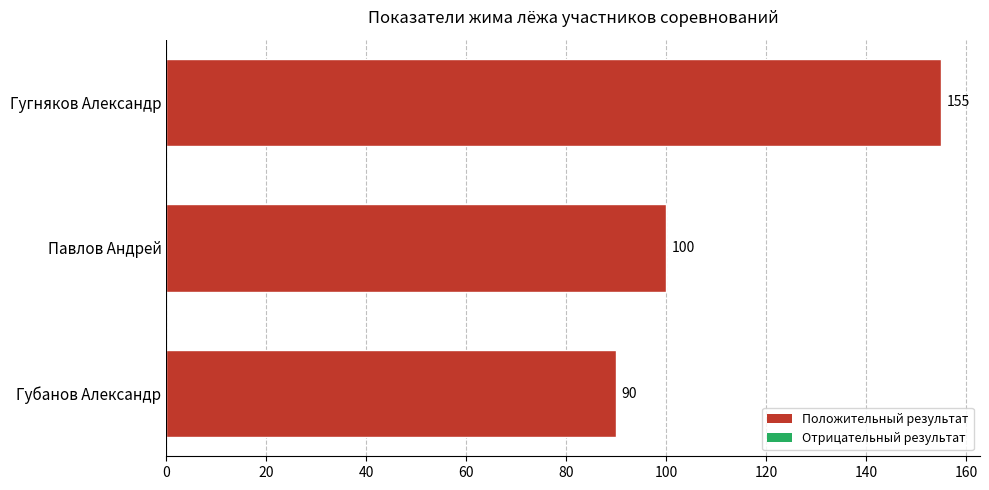

What is the difference between the maximum and minimum values?

65